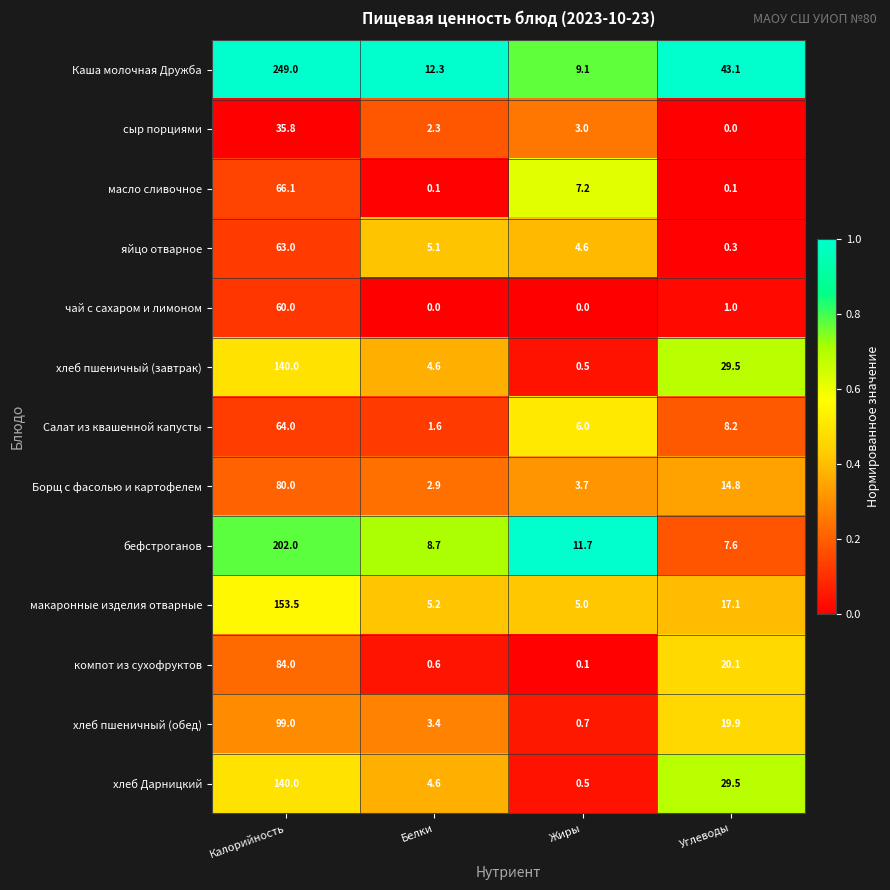

At which category does the chart reach its peak across all series?

Калорийность